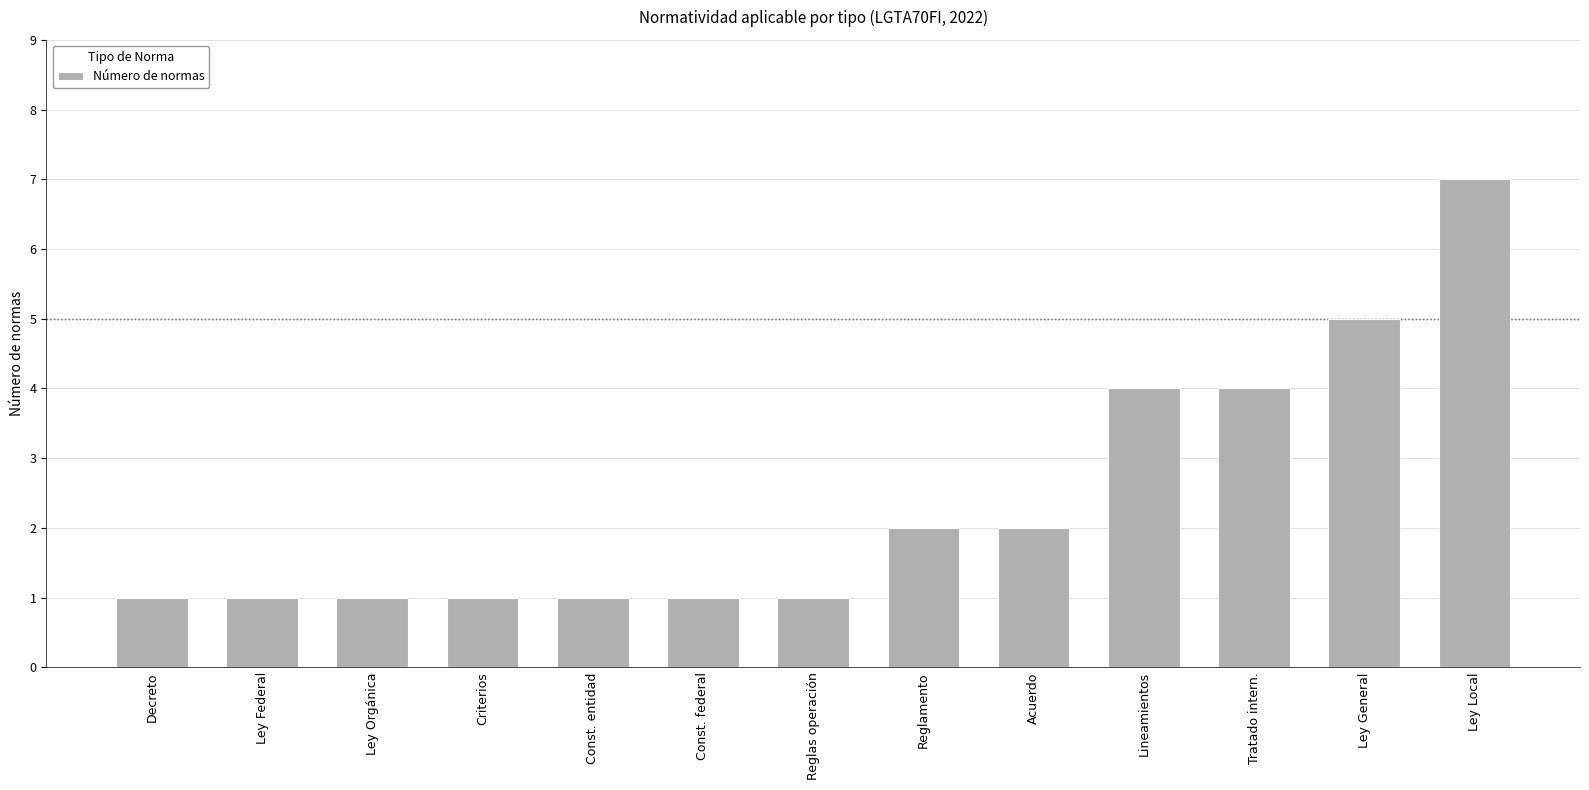

Read the value at Const. entidad.

1